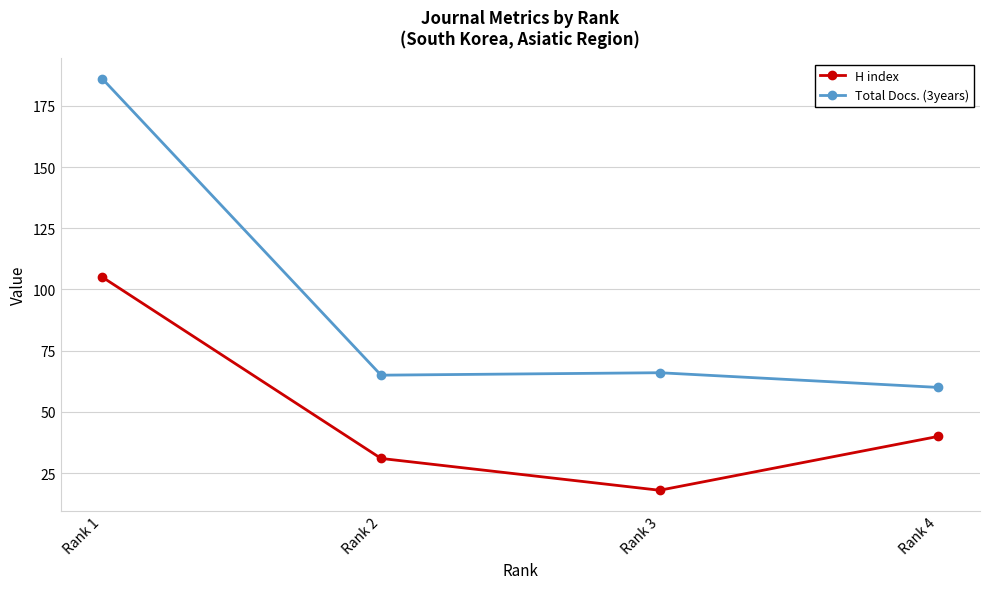

Count the number of categories in the chart.

4